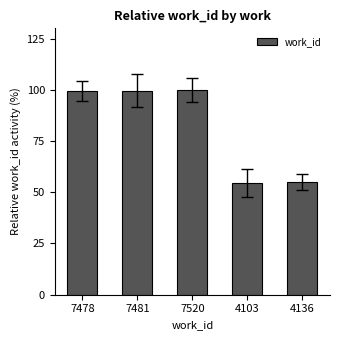

The value at 7478 is 43.3. True or false?

False